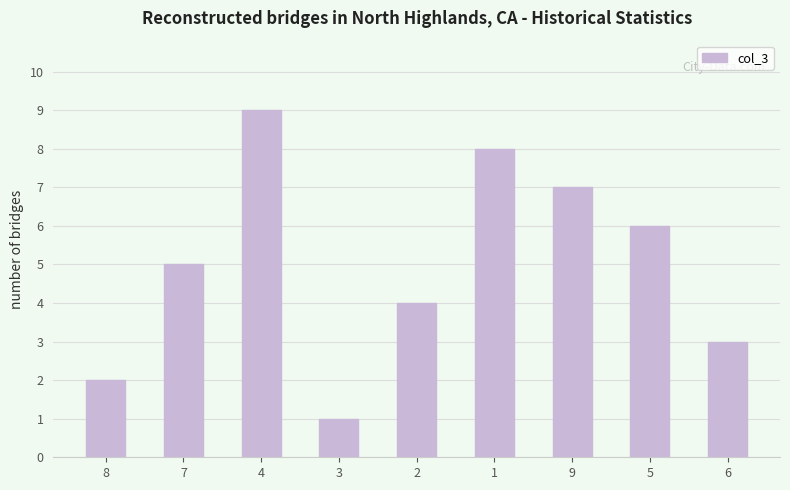

What is the ratio of the value at 9 to the value at 5?

1.2